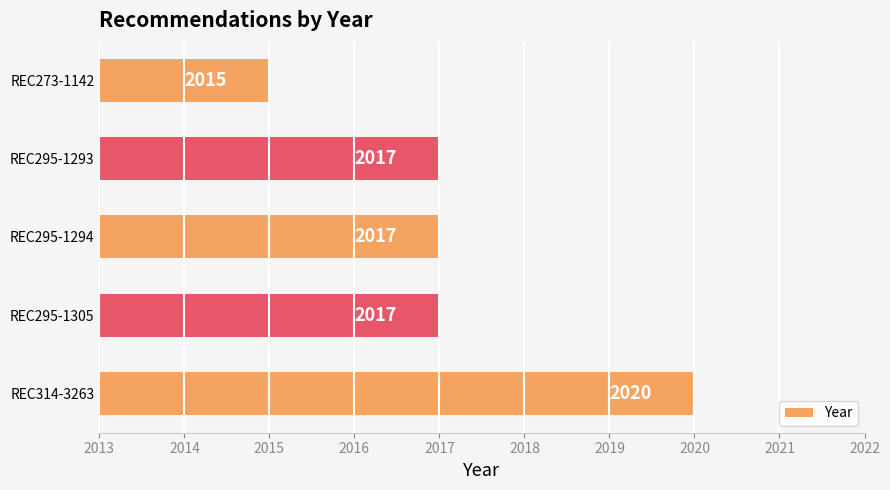

Reading bottom to top, what are all the values shown in this chart?

2020	2017	2017	2017	2015